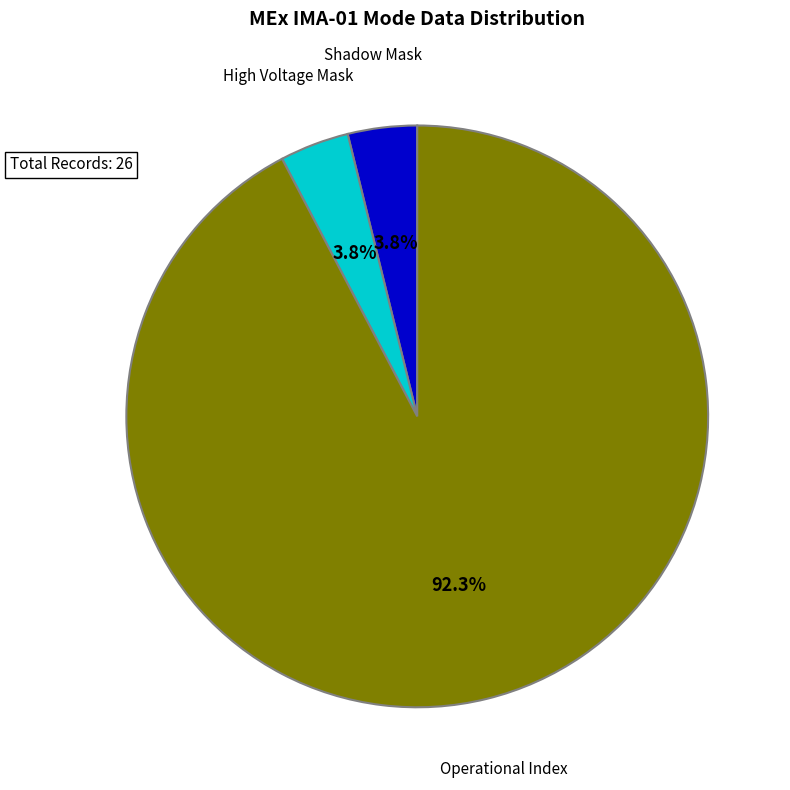

Is High Voltage Mask the majority of the pie?

No